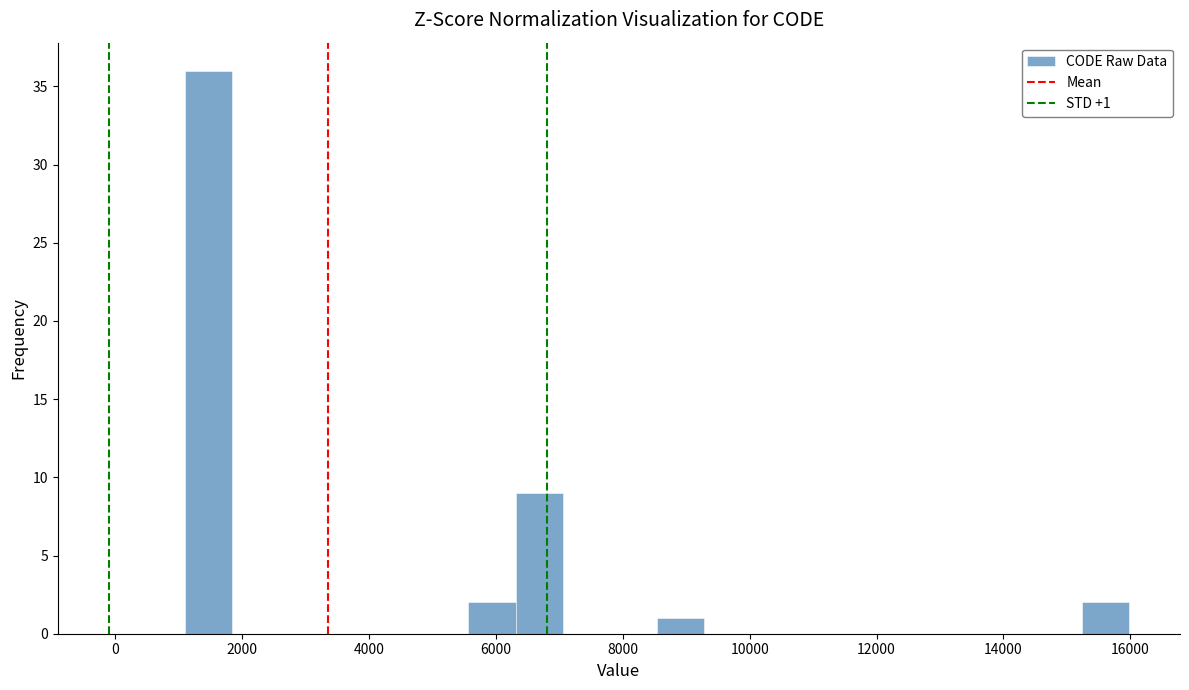

Read against the x-axis, roughly where is the centre of the tallest bar?

1400